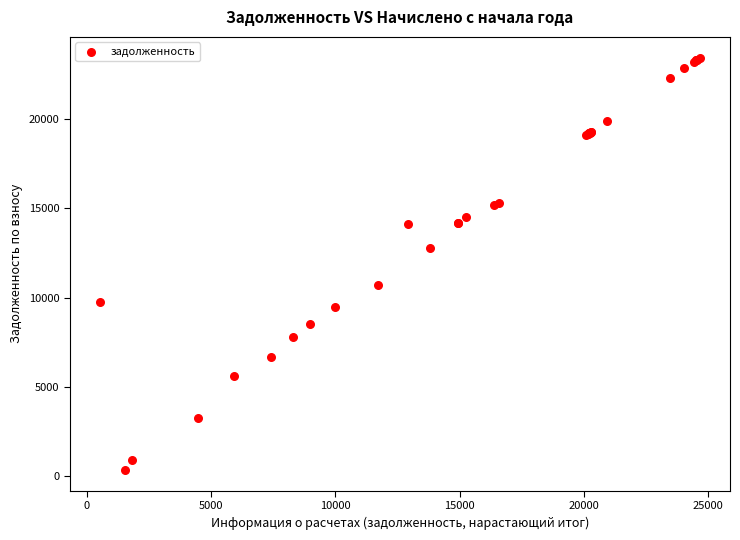

What Y value in the scatter plot is closest to 11891?

12760.0